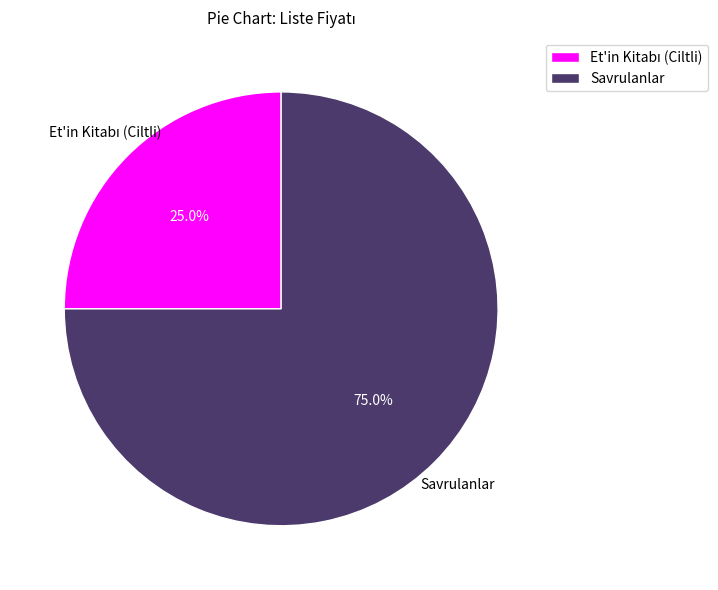

Which slice is the largest?

Savrulanlar